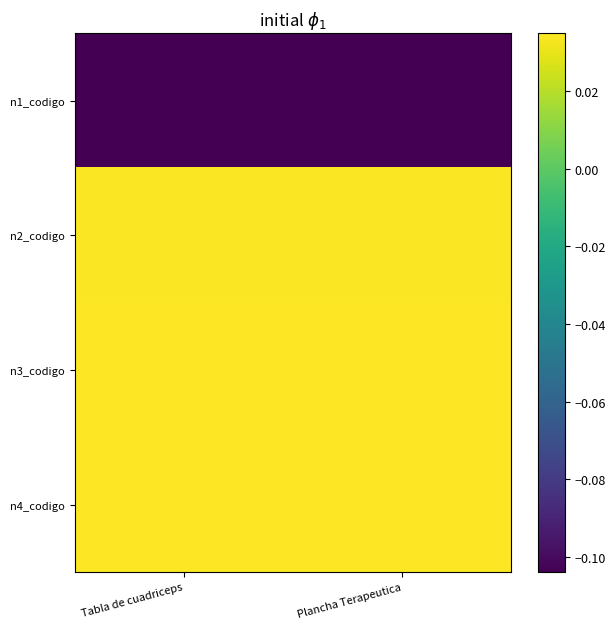

Reading left to right, extract all data points from this chart.

n1_codigo: Tabla de cuadriceps=-0.1	Plancha Terapeutica=-0.1
n2_codigo: Tabla de cuadriceps=0.0	Plancha Terapeutica=0.0
n3_codigo: Tabla de cuadriceps=0.0	Plancha Terapeutica=0.0
n4_codigo: Tabla de cuadriceps=0.0	Plancha Terapeutica=0.0